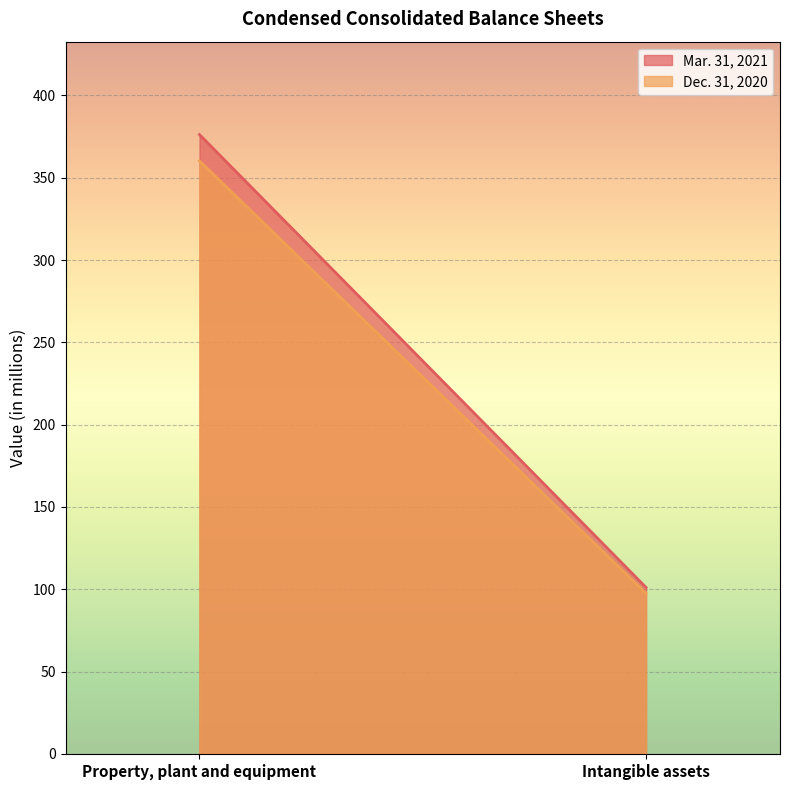

True or false: Mar. 31, 2021 has a value of 43.3 at Intangible assets.

False